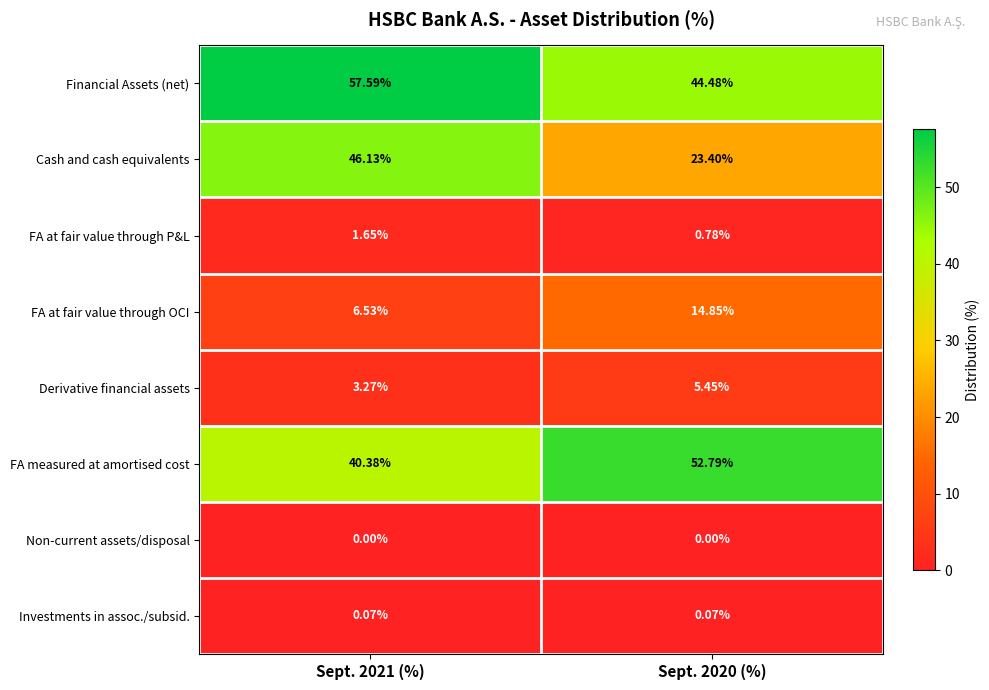

List the series in order of their peak value, lowest first.

Non-current assets/disposal, Investments in assoc./subsid., FA at fair value through P&L, Derivative financial assets, FA at fair value through OCI, Cash and cash equivalents, FA measured at amortised cost, Financial Assets (net)